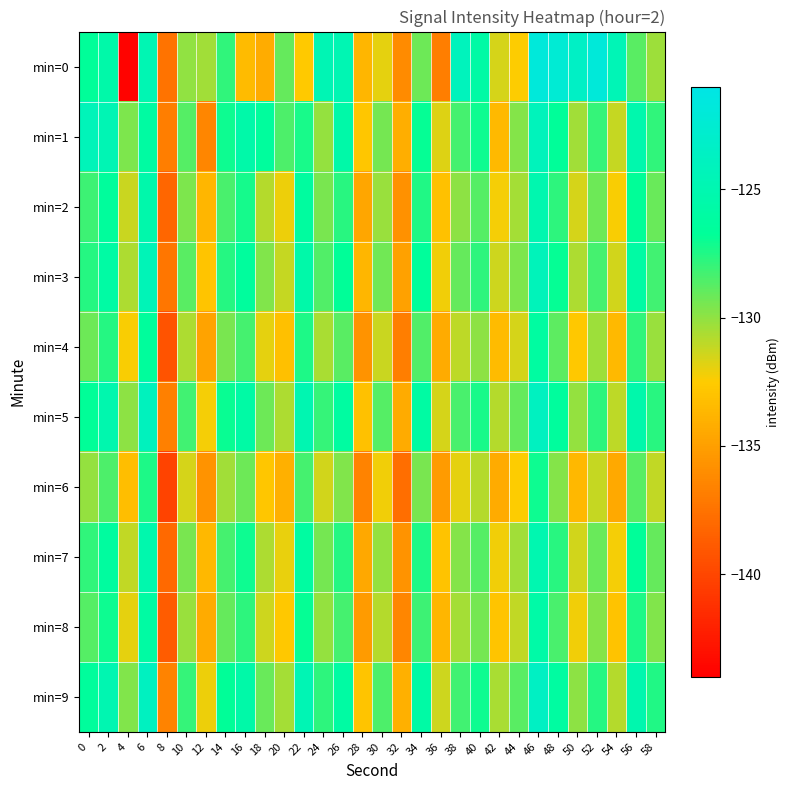

Reading left to right, list all the values displayed in this chart.

min=0: 0=-126.7	2=-125.5	4=-143.8	6=-124.9	8=-137.4	10=-130.0	12=-130.4	14=-127.8	16=-133.5	18=-134.2	20=-129.1	22=-132.6	24=-124.7	26=-124.8	28=-133.7	30=-131.9	32=-136.1	34=-129.2	36=-136.8	38=-124.1	40=-125.8	42=-131.6	44=-132.5	46=-121.8	48=-122.3	50=-123.5	52=-122.0	54=-124.5	56=-128.7	58=-130.3
min=1: 0=-124.3	2=-124.7	4=-129.6	6=-126.1	8=-136.9	10=-128.7	12=-136.4	14=-127.1	16=-125.6	18=-126.5	20=-128.5	22=-127.3	24=-130.1	26=-125.6	28=-132.8	30=-129.4	32=-134.2	34=-126.9	36=-131.7	38=-128.3	40=-127.1	42=-133.5	44=-129.8	46=-124.2	48=-126.7	50=-130.4	52=-128.0	54=-131.2	56=-125.3	58=-127.9
min=2: 0=-128.1	2=-126.5	4=-131.3	6=-125.4	8=-138.2	10=-129.6	12=-133.7	14=-128.4	16=-127.2	18=-130.8	20=-132.1	22=-126.3	24=-129.5	26=-127.7	28=-134.6	30=-130.2	32=-135.8	34=-127.5	36=-133.1	38=-129.9	40=-128.7	42=-132.3	44=-130.5	46=-125.1	48=-127.8	50=-131.6	52=-129.2	54=-132.4	56=-126.8	58=-129.1
min=3: 0=-127.6	2=-125.9	4=-130.7	6=-124.5	8=-137.3	10=-128.8	12=-132.9	14=-127.6	16=-126.4	18=-129.7	20=-131.2	22=-125.5	24=-128.6	26=-126.8	28=-133.7	30=-129.3	32=-134.9	34=-126.6	36=-132.2	38=-129.0	40=-127.8	42=-131.4	44=-129.6	46=-124.3	48=-126.9	50=-130.7	52=-128.3	54=-131.5	56=-125.9	58=-128.2
min=4: 0=-129.2	2=-127.6	4=-132.4	6=-126.5	8=-139.3	10=-130.7	12=-134.8	14=-129.5	16=-128.3	18=-131.9	20=-133.2	22=-127.4	24=-130.6	26=-128.8	28=-135.7	30=-131.3	32=-136.9	34=-128.6	36=-134.3	38=-131.0	40=-129.9	42=-133.4	44=-131.6	46=-126.2	48=-128.9	50=-132.7	52=-130.3	54=-133.5	56=-127.9	58=-130.2
min=5: 0=-126.8	2=-125.2	4=-129.9	6=-124.0	8=-136.8	10=-128.2	12=-132.3	14=-127.0	16=-125.8	18=-129.2	20=-130.7	22=-124.9	24=-128.0	26=-126.2	28=-133.1	30=-128.7	32=-134.3	34=-126.0	36=-131.6	38=-128.4	40=-127.3	42=-130.8	44=-129.0	46=-123.8	48=-126.4	50=-130.1	52=-127.8	54=-131.0	56=-125.4	58=-127.7
min=6: 0=-130.1	2=-128.5	4=-133.3	6=-127.4	8=-140.2	10=-131.6	12=-135.7	14=-130.4	16=-129.2	18=-132.8	20=-134.1	22=-128.3	24=-131.5	26=-129.7	28=-136.6	30=-132.2	32=-137.8	34=-129.5	36=-135.2	38=-131.9	40=-130.8	42=-134.3	44=-132.5	46=-127.1	48=-129.8	50=-133.6	52=-131.2	54=-134.4	56=-128.8	58=-131.1
min=7: 0=-127.9	2=-126.3	4=-131.1	6=-125.3	8=-138.0	10=-129.5	12=-133.6	14=-128.3	16=-127.1	18=-130.7	20=-132.0	22=-126.2	24=-129.4	26=-127.6	28=-134.5	30=-130.1	32=-135.7	34=-127.4	36=-133.0	38=-129.8	40=-128.7	42=-132.2	44=-130.4	46=-125.0	48=-127.7	50=-131.5	52=-129.1	54=-132.3	56=-126.7	58=-129.0
min=8: 0=-128.7	2=-127.1	4=-131.9	6=-126.0	8=-138.7	10=-130.2	12=-134.3	14=-129.0	16=-127.8	18=-131.4	20=-132.7	22=-126.9	24=-130.1	26=-128.3	28=-135.2	30=-130.8	32=-136.4	34=-128.1	36=-133.7	38=-130.5	40=-129.4	42=-132.9	44=-131.1	46=-125.7	48=-128.4	50=-132.2	52=-129.8	54=-133.0	56=-127.4	58=-129.7
min=9: 0=-126.5	2=-124.9	4=-129.7	6=-123.8	8=-136.6	10=-128.0	12=-132.1	14=-126.8	16=-125.6	18=-129.1	20=-130.5	22=-124.7	24=-127.8	26=-126.0	28=-132.9	30=-128.5	32=-134.1	34=-125.8	36=-131.4	38=-128.2	40=-127.1	42=-130.6	44=-128.8	46=-123.6	48=-126.2	50=-129.9	52=-127.6	54=-130.8	56=-125.2	58=-127.5